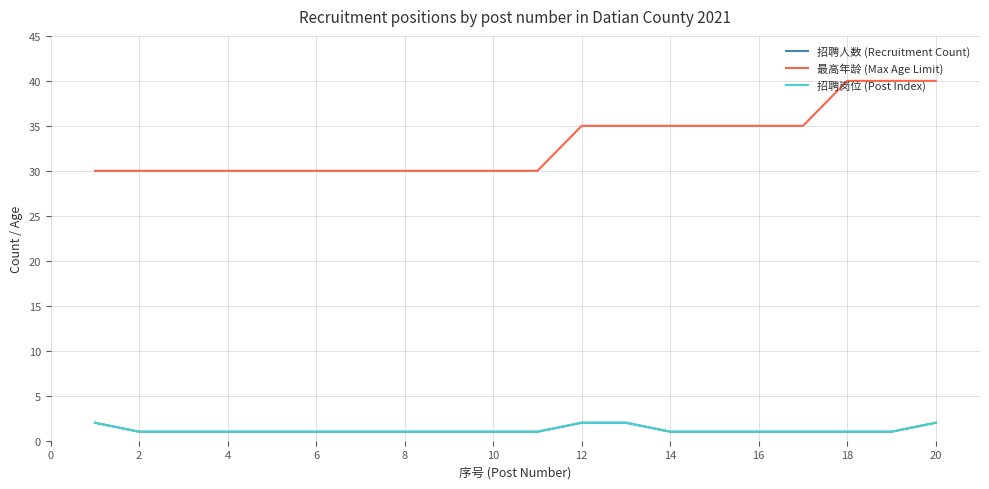

How many lines are shown in the chart?

3